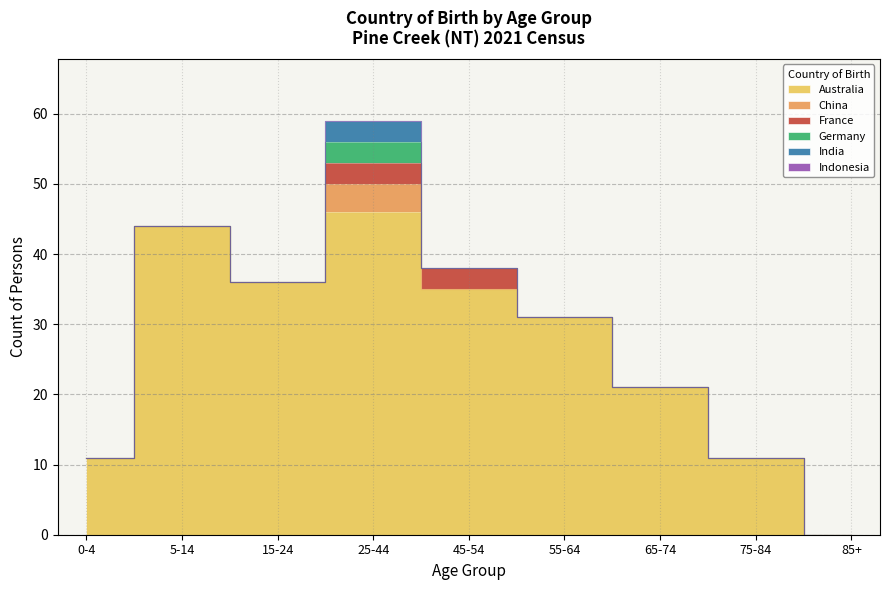

True or false: China and India intersect in this chart.

False